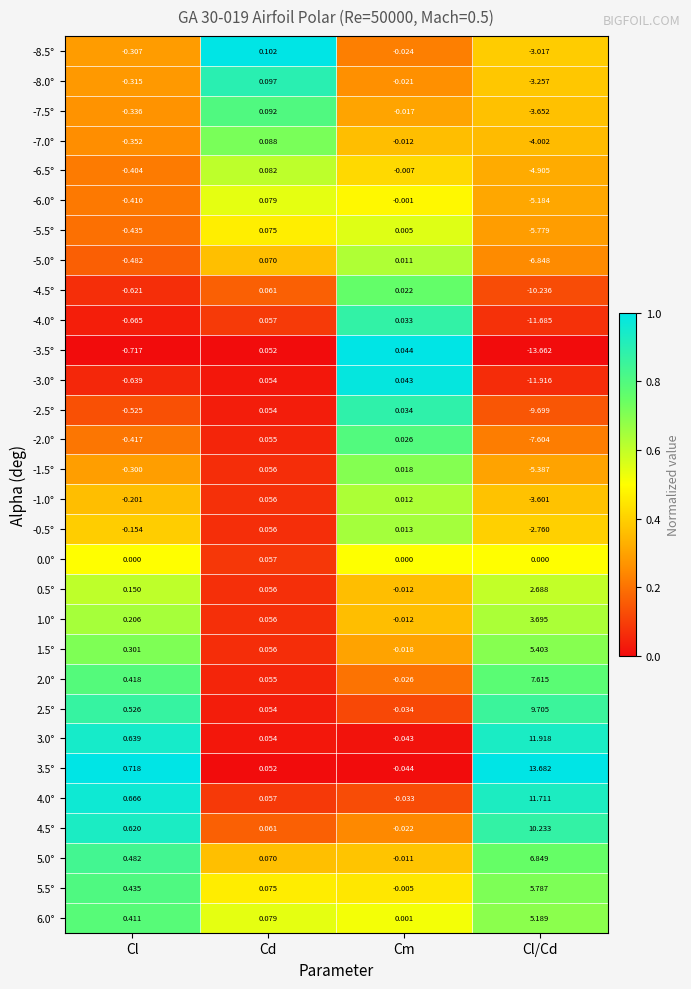

What is the greatest value displayed?

13.7